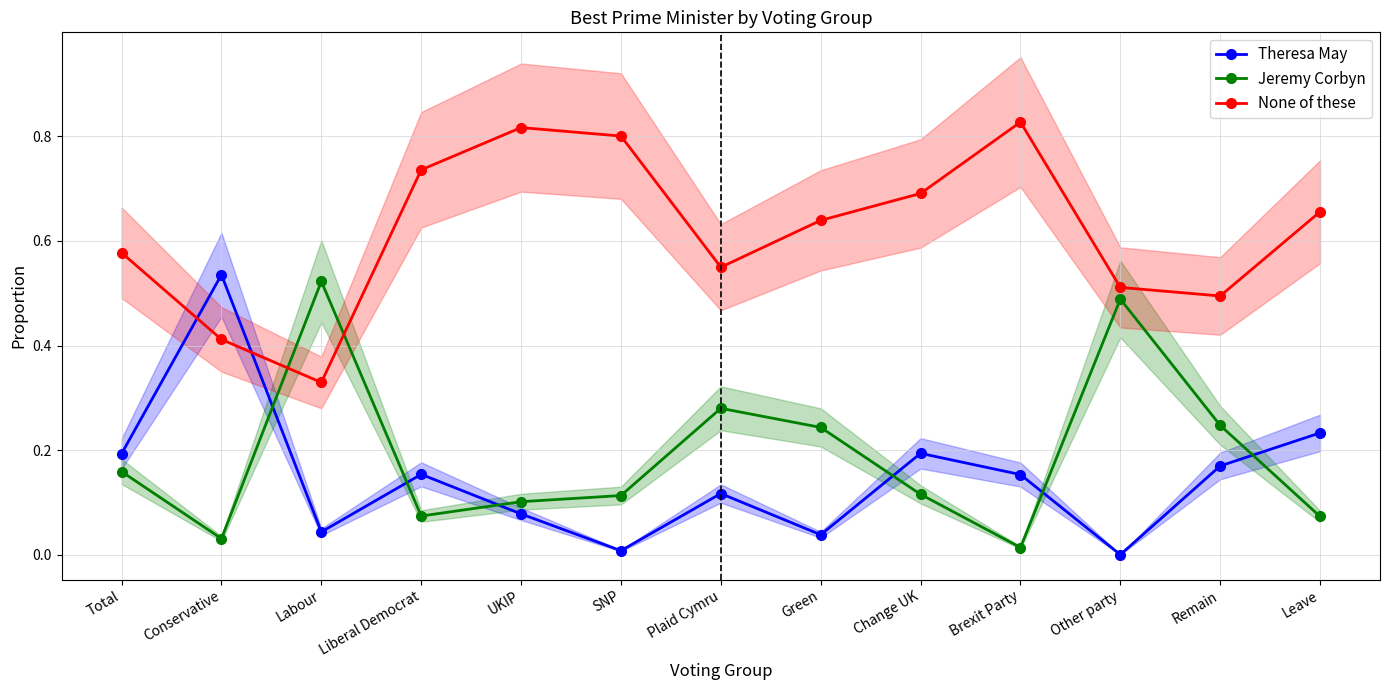

At how many categories does at least one series exceed 0?

13